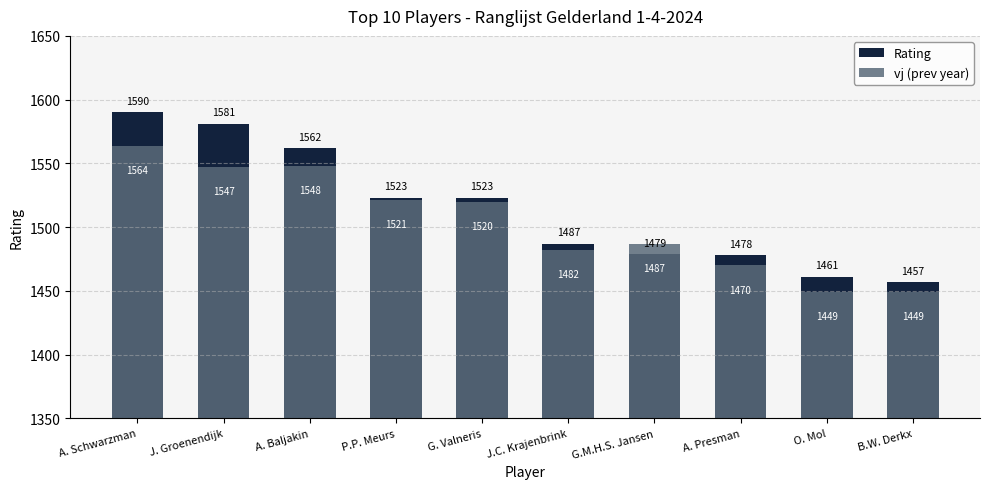

The value of Rating at B.W. Derkx is 1457. True or false?

True